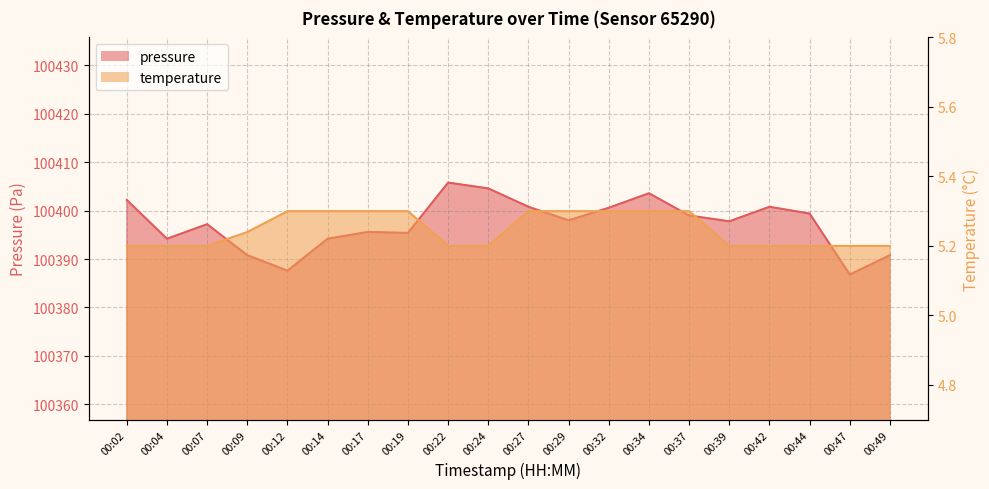

True or false: temperature has a value of 8.8 at 00:37.

False